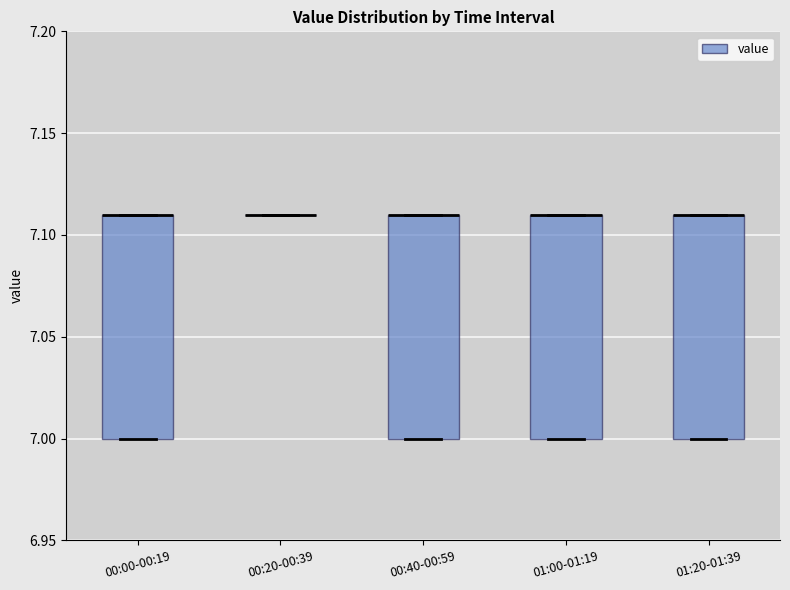

Reading left to right, transcribe this box plot: for each box, give where its median line is, the range the box spans, and where its two whiskers end, as read against the y-axis. The values are not printed on the chart, so give them approximately, as read against the axis.

00:00-00:19: median 7.11 (drawn on the box's upper edge), box 7.00 to 7.11, whiskers 7.00 to 7.11
00:20-00:39: box collapsed to a line at 7.11, whiskers 7.11 to 7.11
00:40-00:59: median 7.11 (drawn on the box's upper edge), box 7.00 to 7.11, whiskers 7.00 to 7.11
01:00-01:19: median 7.11 (drawn on the box's upper edge), box 7.00 to 7.11, whiskers 7.00 to 7.11
01:20-01:39: median 7.11 (drawn on the box's upper edge), box 7.00 to 7.11, whiskers 7.00 to 7.11